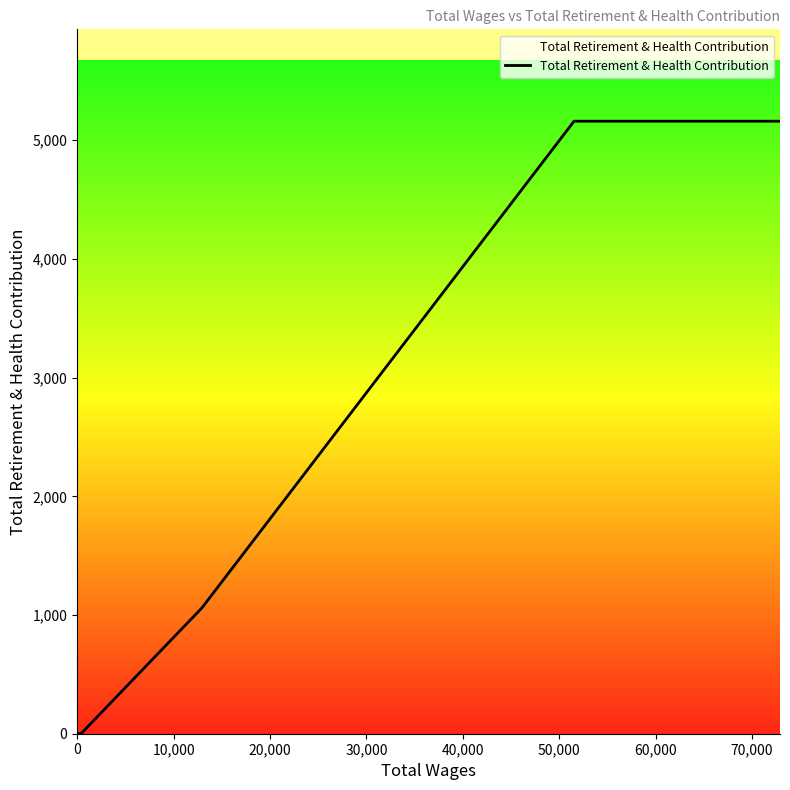

What is the greatest value displayed?

5160